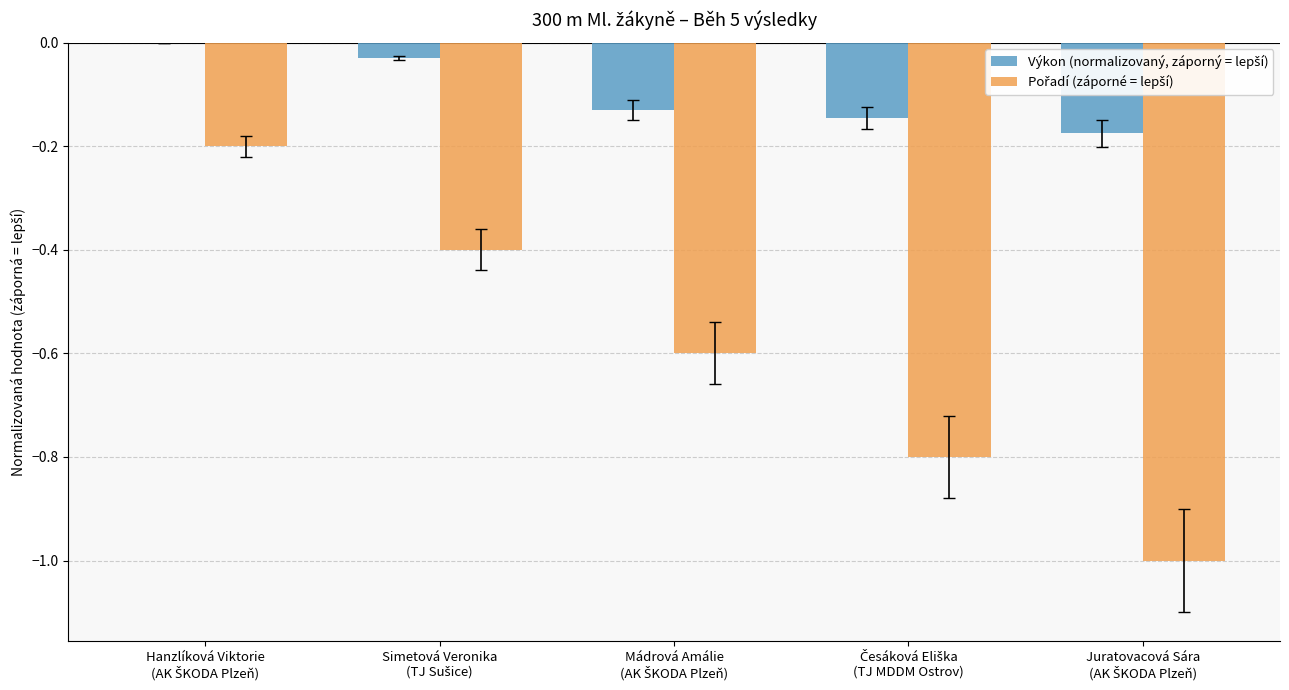

What is the value of the Pořadí (záporné = lepší) bar at the 3rd from the left?

-0.6